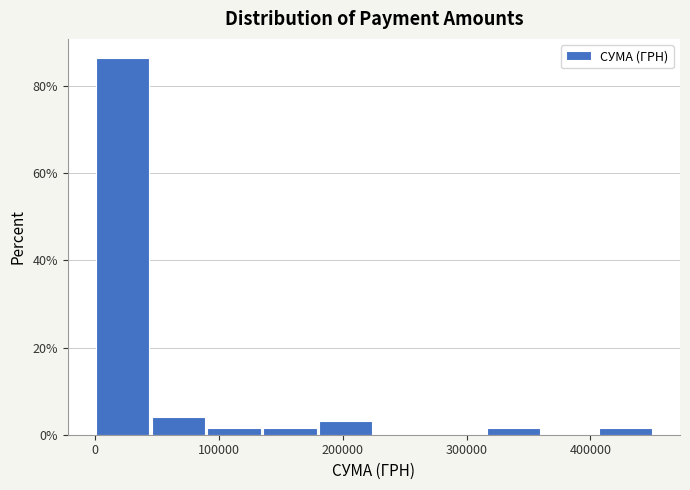

Which range on the x-axis has the tallest bar?

0 to 50000